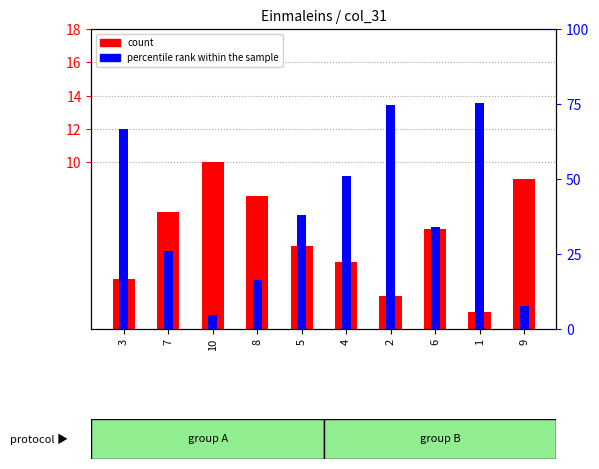

What position from the right is 8?

7